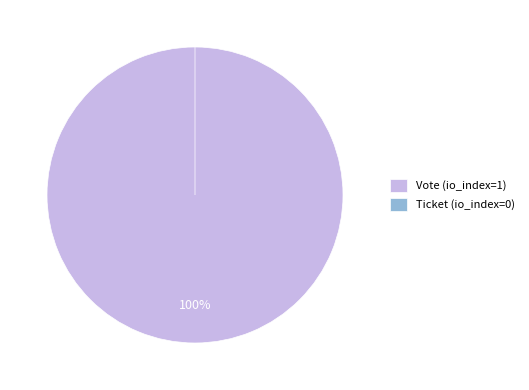

True or false: Ticket accounts for 1% of the total.

False